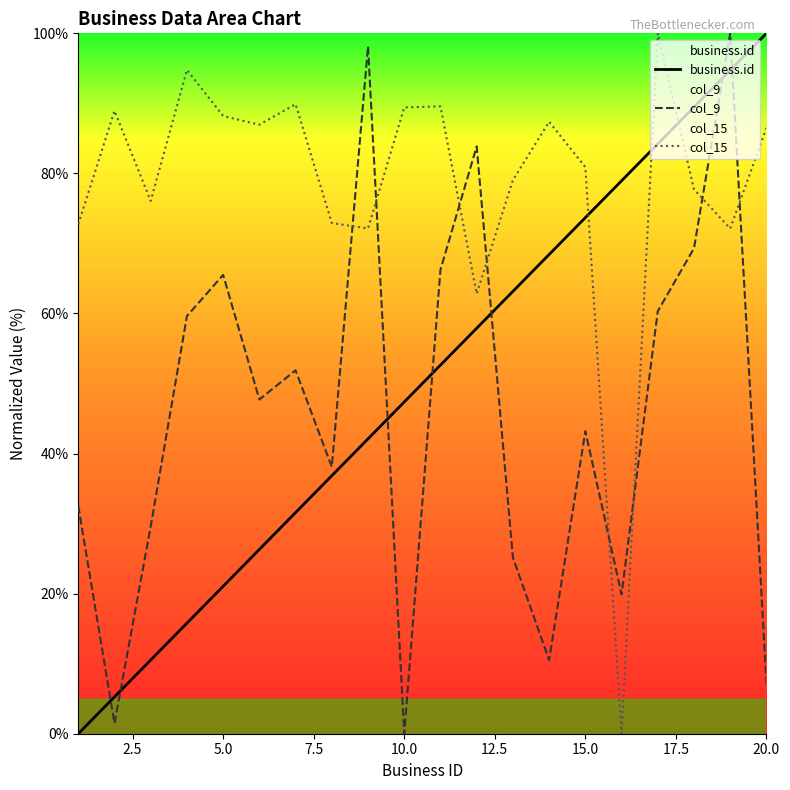

What is the difference between the highest and lowest values at 20.0?

92.8